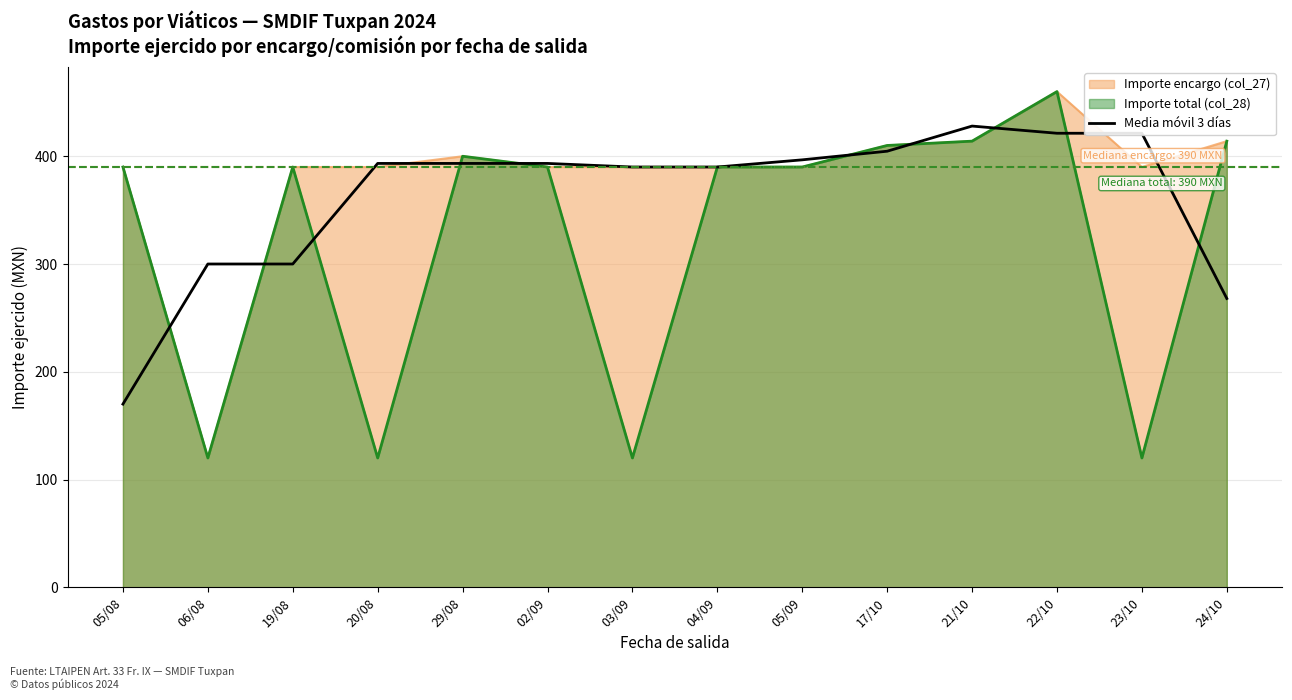

What is the greatest value displayed?

460.0